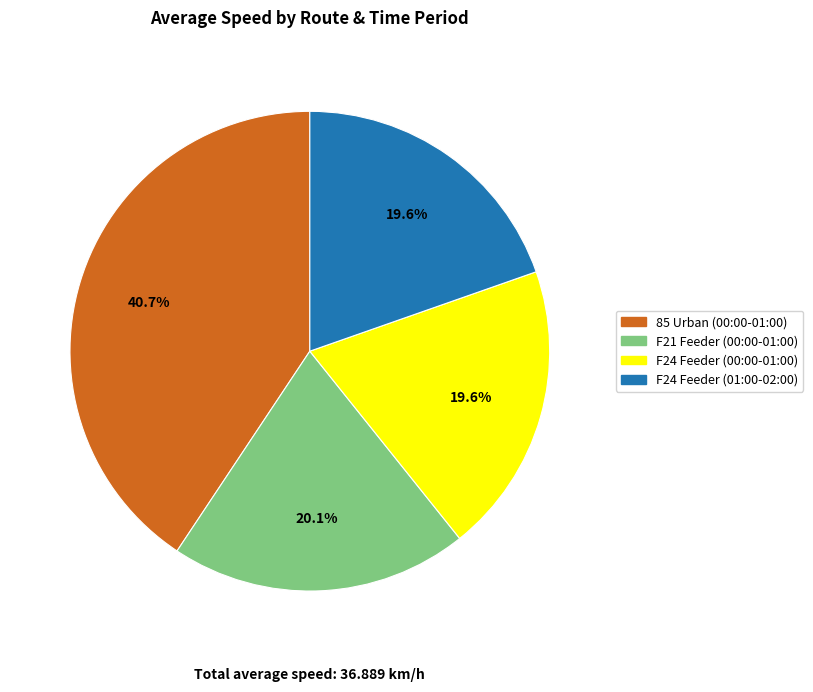

What is the ratio of the value at F21 Feeder (00:00-01:00) to the value at 85 Urban (00:00-01:00)?

0.5